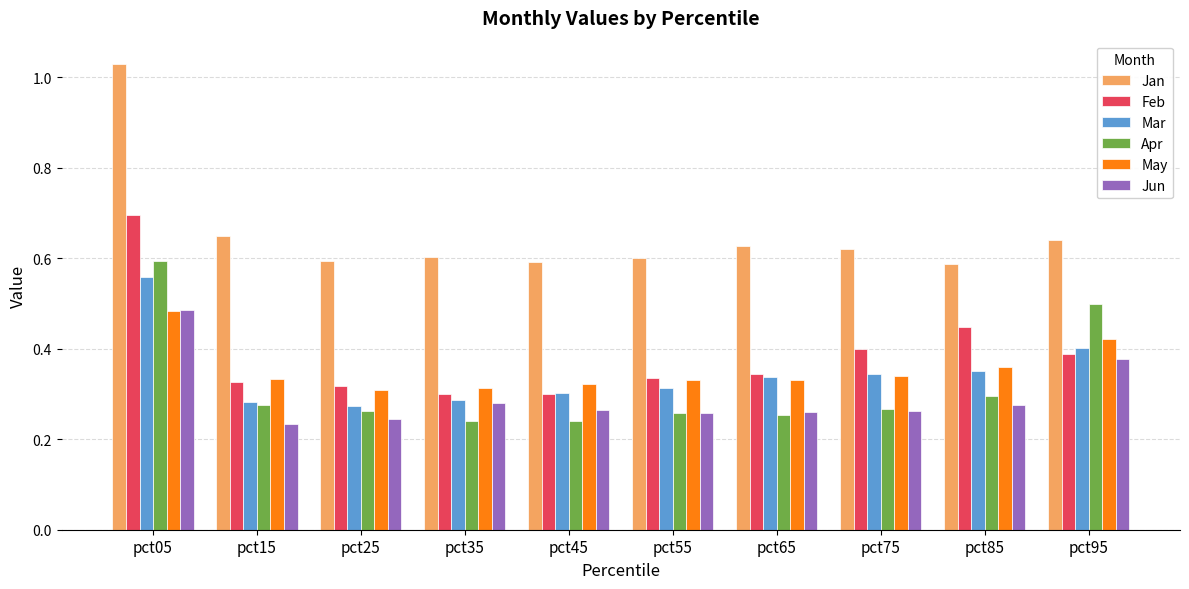

Between pct35 and pct65, which series saw the biggest shift?

Mar